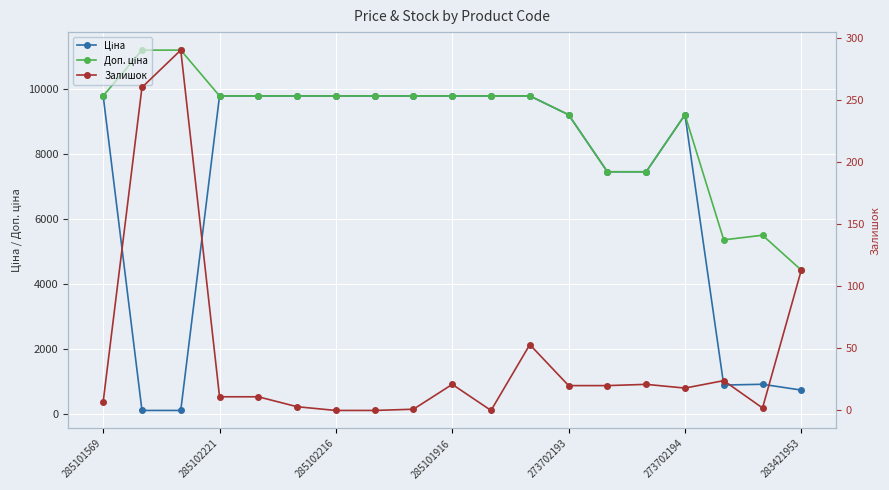

What is the difference between the maximum and minimum values in the Ціна series?

9663.7